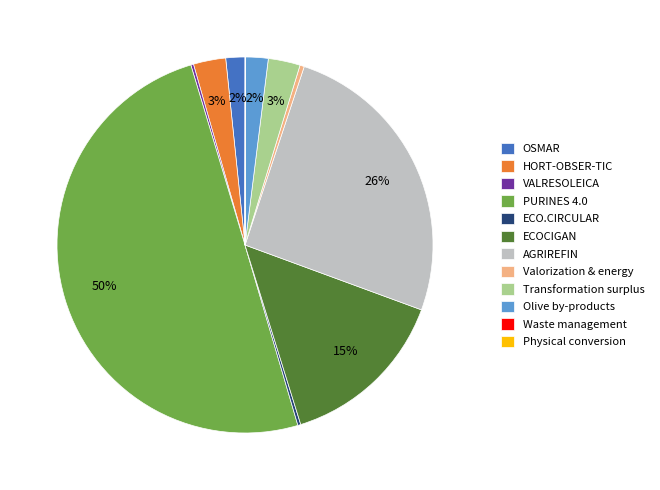

What percentage is the PURINES 4.0 slice, to the nearest percent?

50%